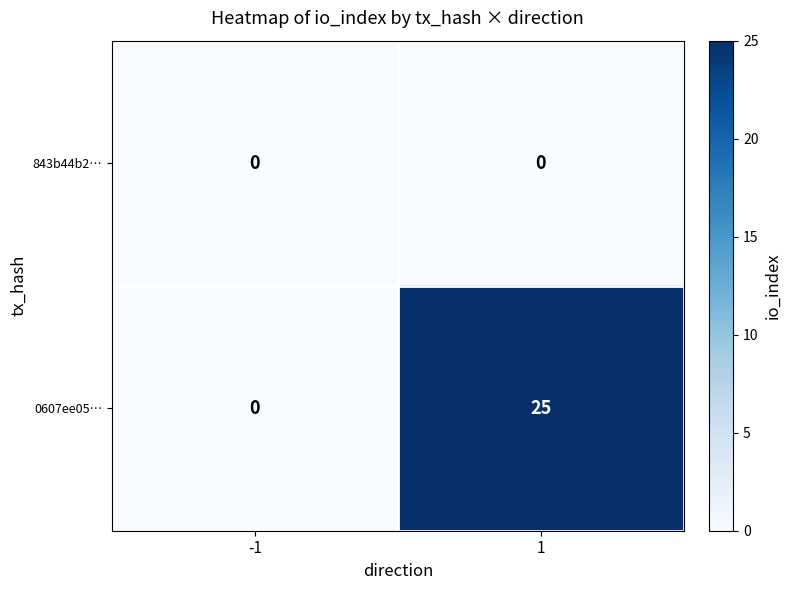

Reading left to right, transcribe all the data shown in this chart.

843b44b2…: 0	0
0607ee05…: 0	25